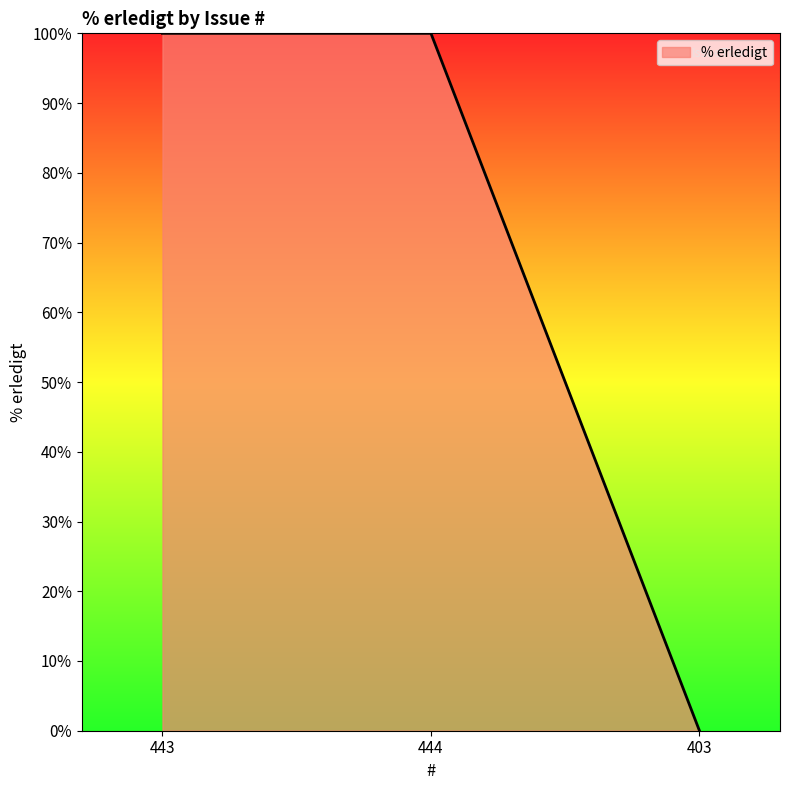

Is it true that the value at 403 is -37?

False